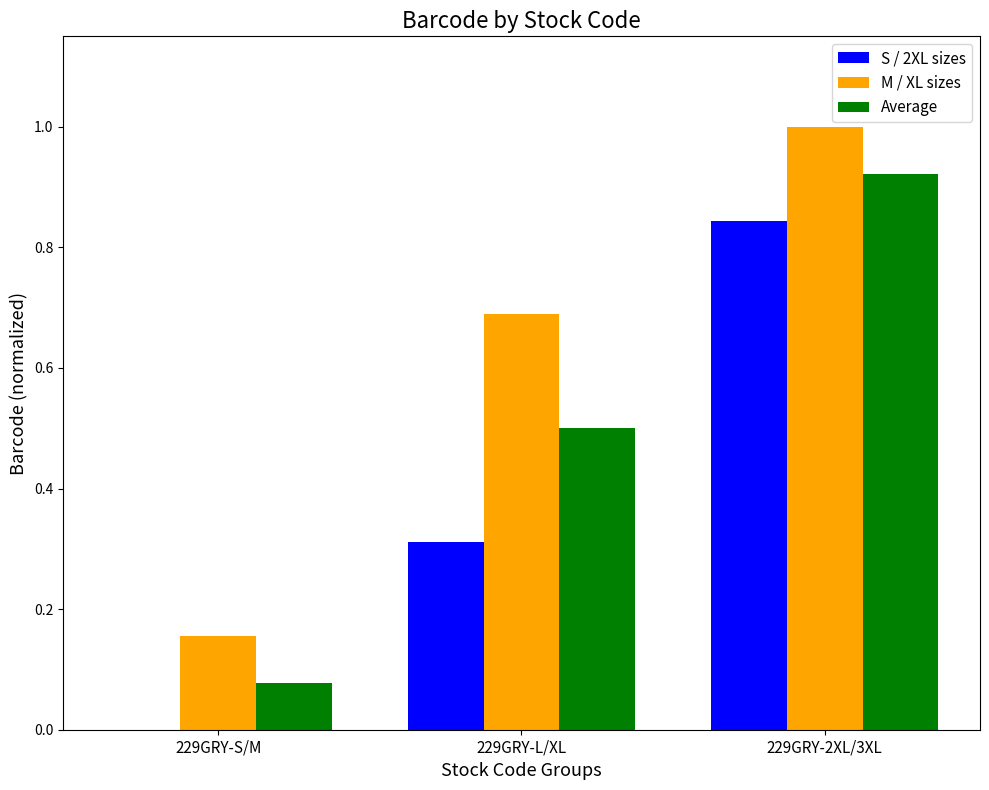

What is the average value of the M / XL sizes series?

0.6